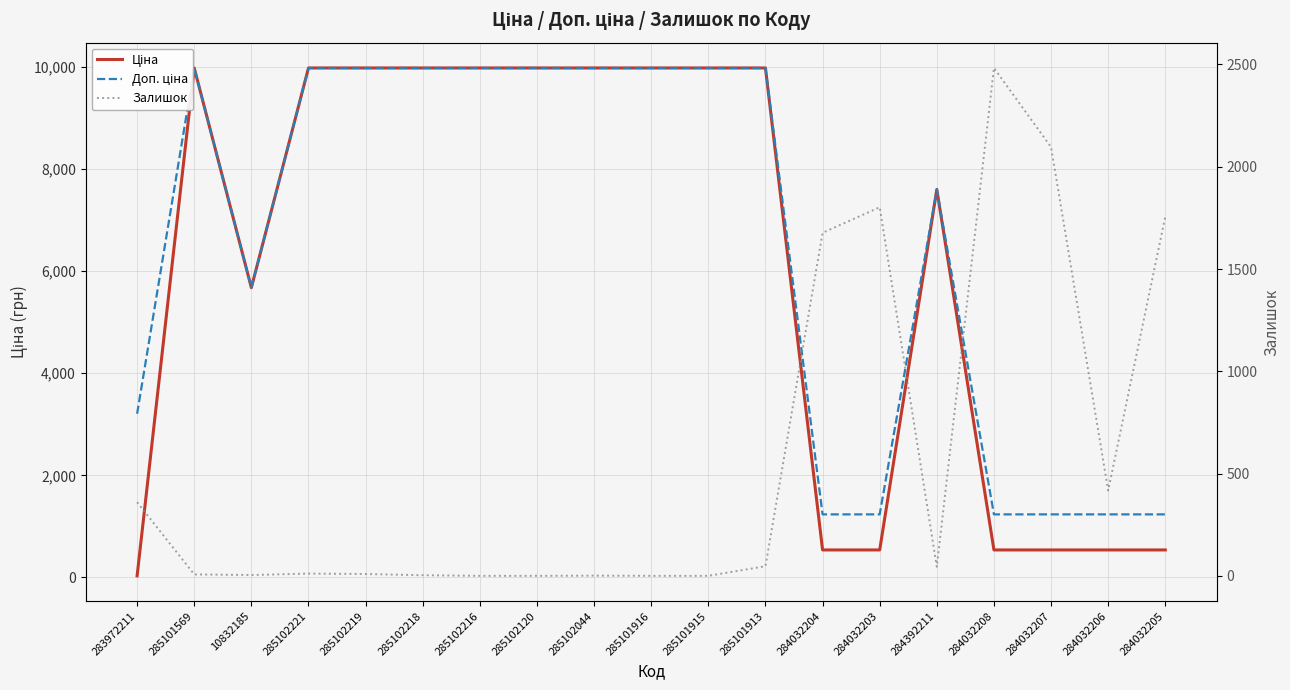

Reading left to right, list all the values displayed in this chart.

Ціна: 283972211=32.0	285101569=9975.0	10832185=5673.8	285102221=9975.0	285102219=9975.0	285102218=9975.0	285102216=9975.0	285102120=9975.0	285102044=9975.0	285101916=9975.0	285101915=9975.0	285101913=9975.0	284032204=539.0	284032203=539.0	284392211=7596.5	284032208=539.0	284032207=539.0	284032206=539.0	284032205=539.0
Доп. ціна: 283972211=3205.0	285101569=9975.0	10832185=5673.8	285102221=9975.0	285102219=9975.0	285102218=9975.0	285102216=9975.0	285102120=9975.0	285102044=9975.0	285101916=9975.0	285101915=9975.0	285101913=9975.0	284032204=1235.4	284032203=1235.4	284392211=7596.5	284032208=1235.4	284032207=1235.4	284032206=1235.4	284032205=1235.4
Залишок: 283972211=360.0	285101569=7.0	10832185=4.0	285102221=11.0	285102219=9.0	285102218=3.0	285102216=0.0	285102120=0.0	285102044=1.0	285101916=0.0	285101915=0.0	285101913=47.0	284032204=1677.0	284032203=1802.0	284392211=44.0	284032208=2483.0	284032207=2096.0	284032206=417.0	284032205=1757.0